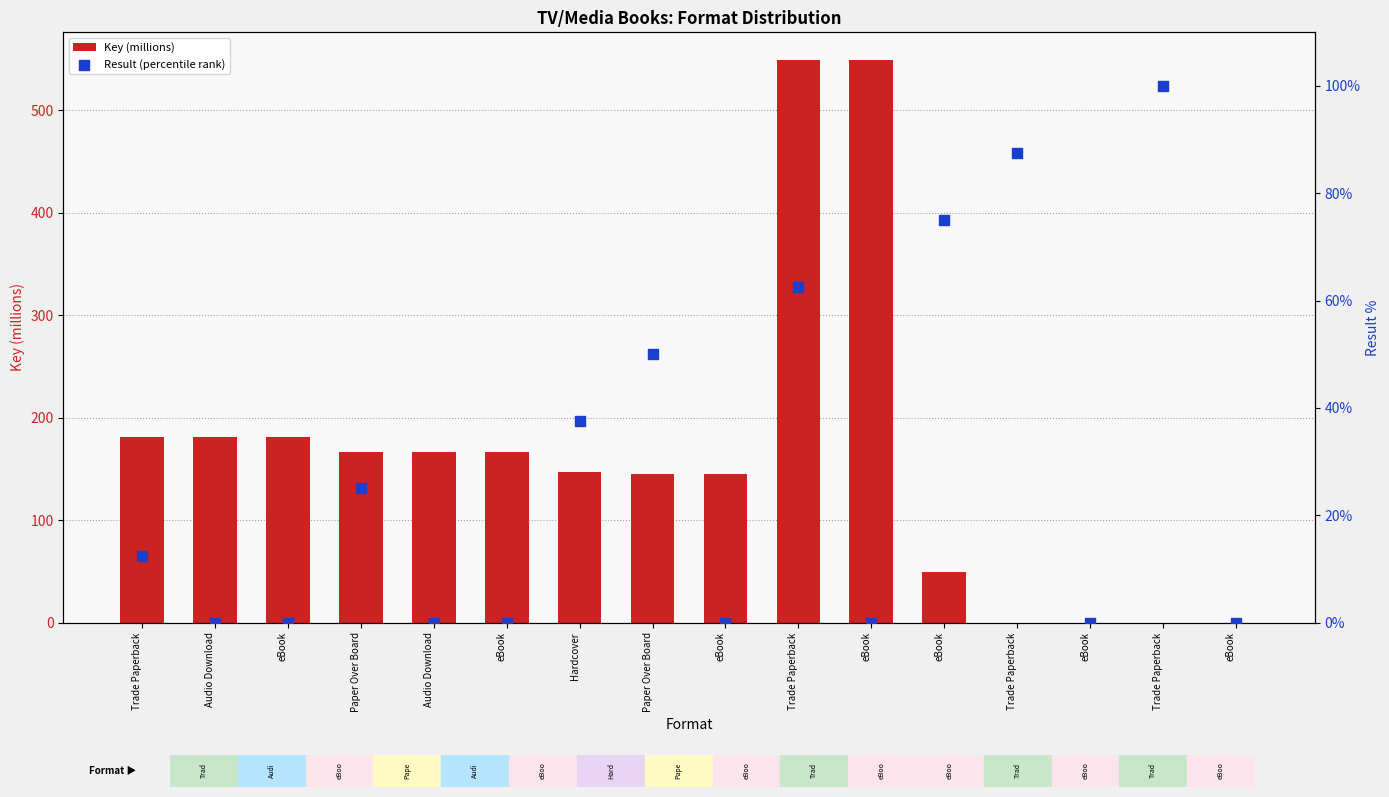

At which category is the sum across all series the highest?

Trade Paperback